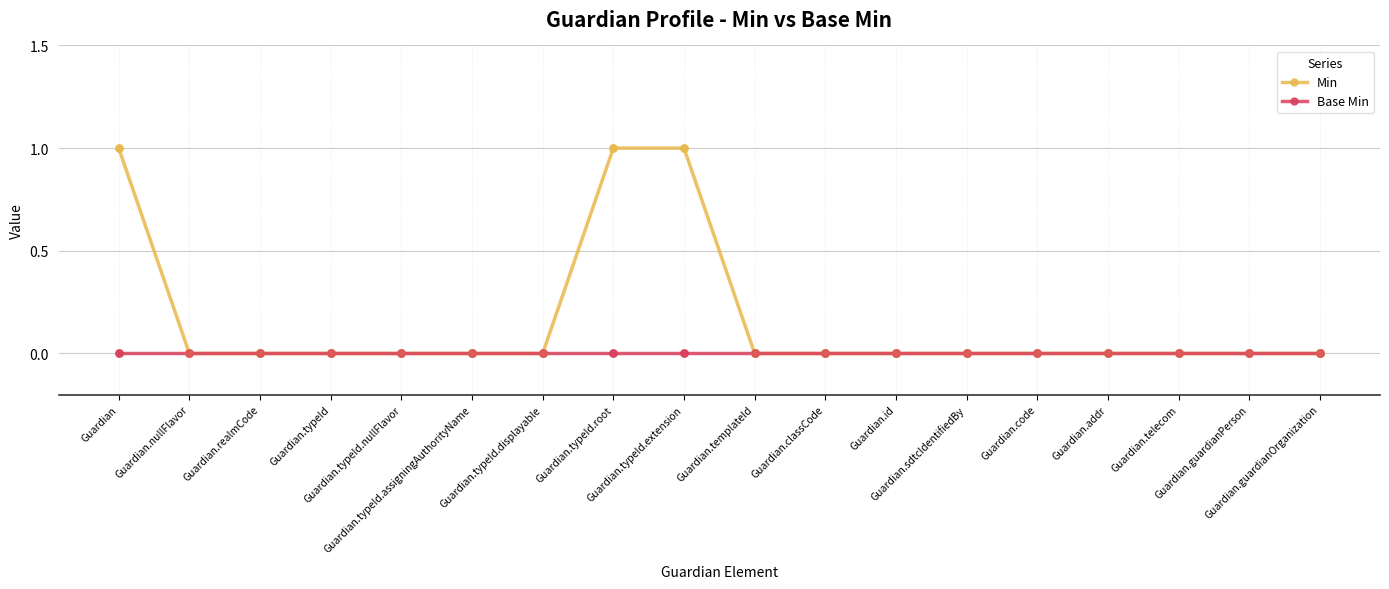

Which series has the widest spread of values?

Min